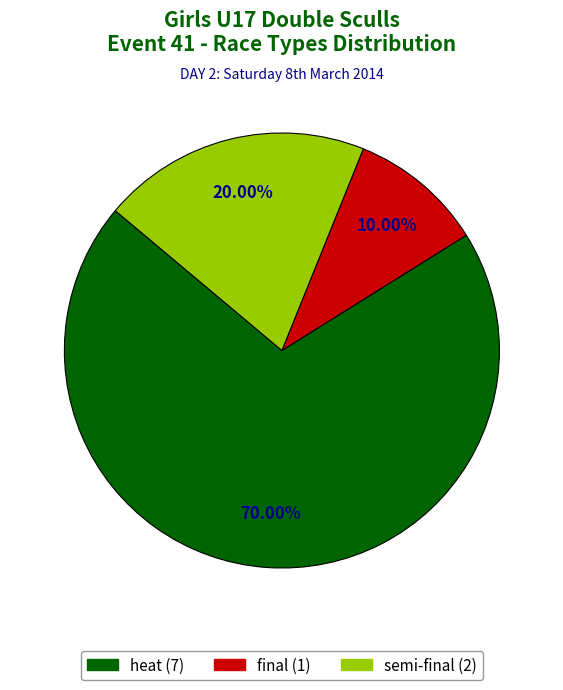

How many segments does this pie chart have?

3